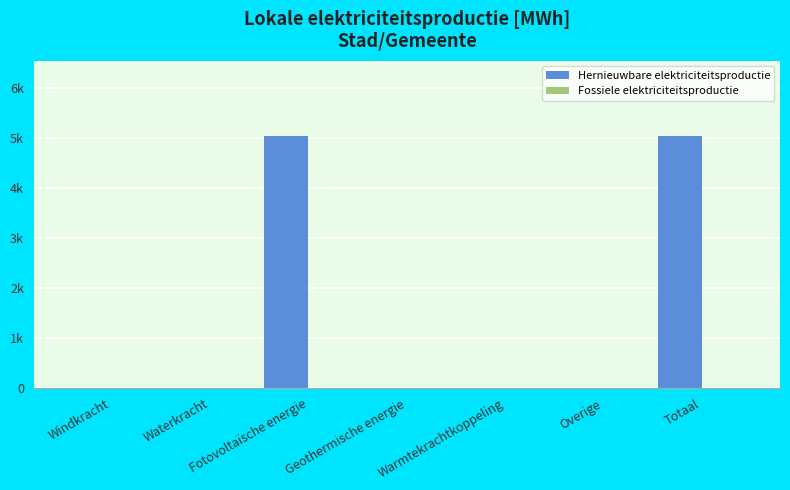

Reading right to left, transcribe all the data shown in this chart.

Hernieuwbare elektriciteitsproductie: 5030.6	0.0	0.0	0.0	5030.6	0.0	0.0
Fossiele elektriciteitsproductie: 0.0	0.0	0.0	0.0	0.0	0.0	0.0